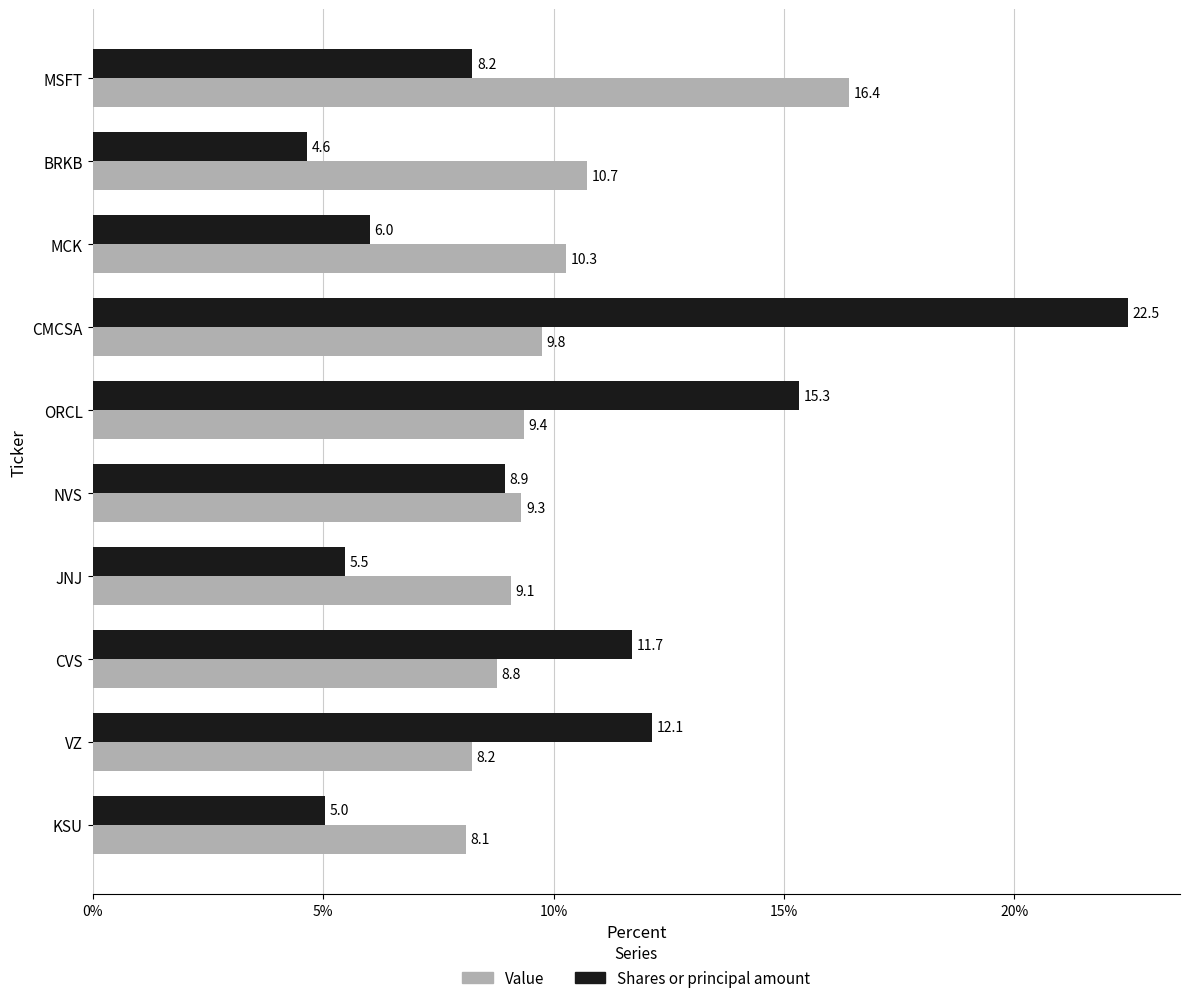

Which series changed the most between ORCL and CVS?

Shares or principal amount